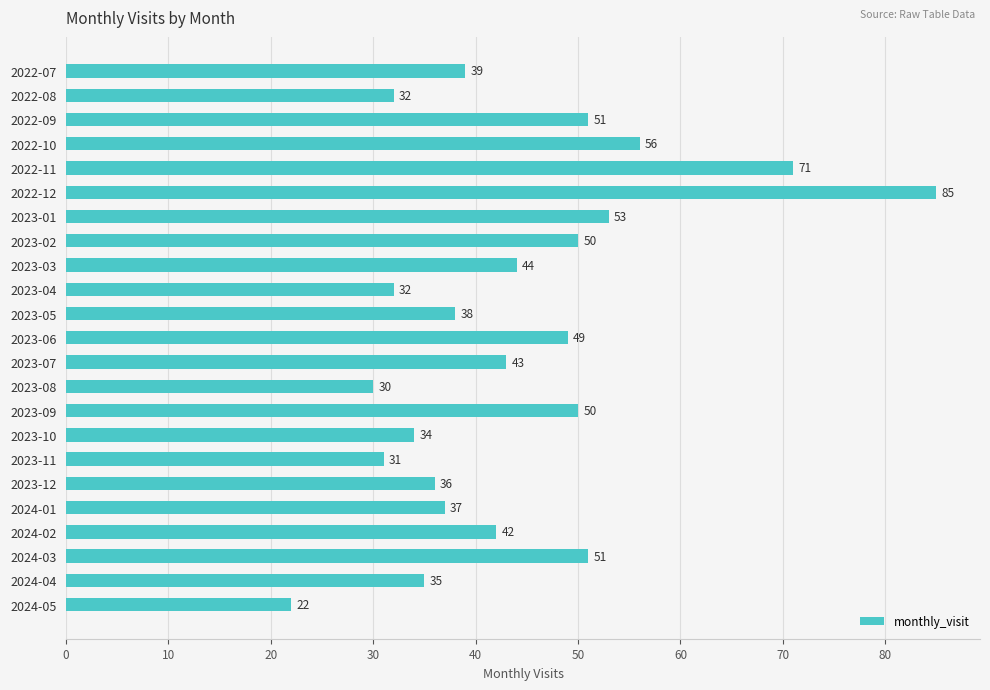

What is the difference between the maximum and minimum values?

63